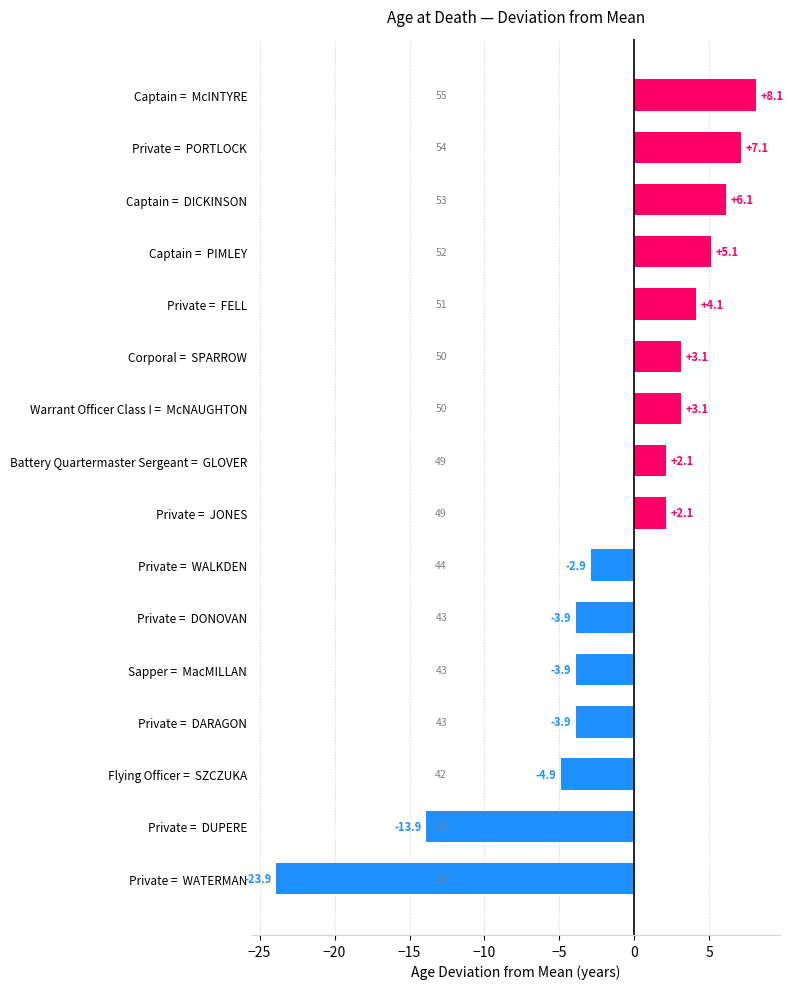

Where is the data nearest to the value -7?

Flying Officer =  SZCZUKA